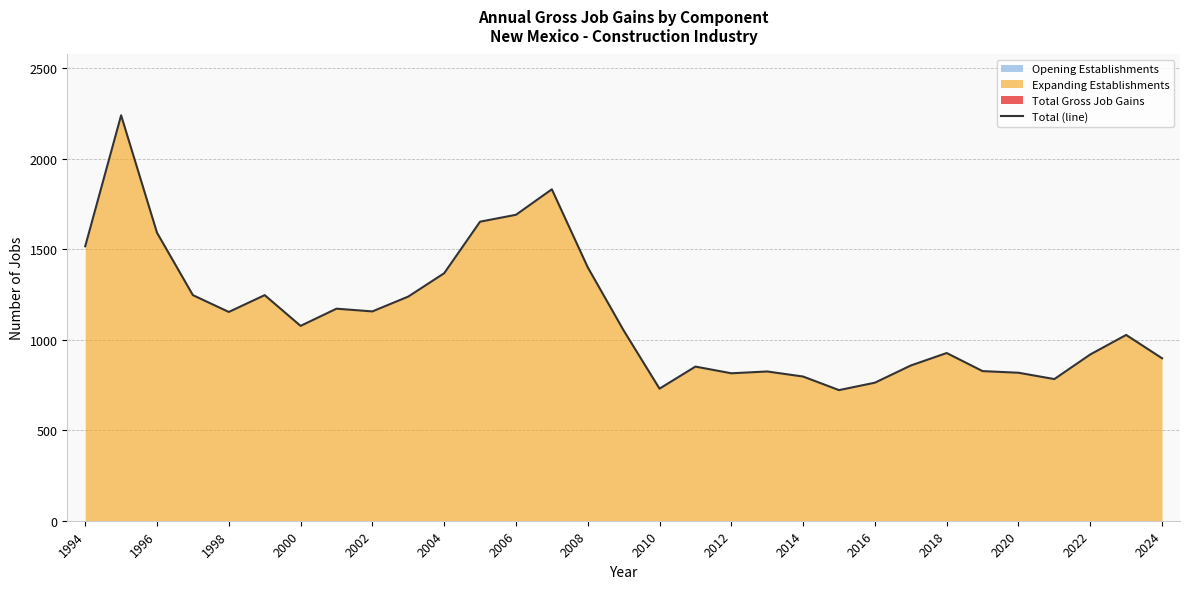

True or false: Total (line) has a value of 1442 at 2018.

False